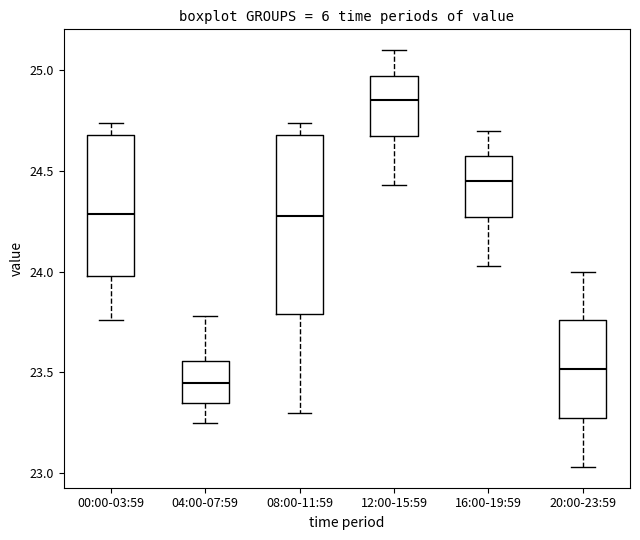

Reading left to right, read every box against the y-axis: the position of its median line, the range the box covers, and the ends of its whiskers. The values are not printed on the chart, so give them approximately, as read against the axis.

00:00-03:59: median 24.30, box 24.00 to 24.70, whiskers 23.75 to 24.75
04:00-07:59: median 23.45, box 23.35 to 23.55, whiskers 23.25 to 23.80
08:00-11:59: median 24.30, box 23.80 to 24.70, whiskers 23.30 to 24.75
12:00-15:59: median 24.85, box 24.65 to 24.95, whiskers 24.45 to 25.10
16:00-19:59: median 24.45, box 24.25 to 24.55, whiskers 24.05 to 24.70
20:00-23:59: median 23.50, box 23.25 to 23.75, whiskers 23.05 to 24.00